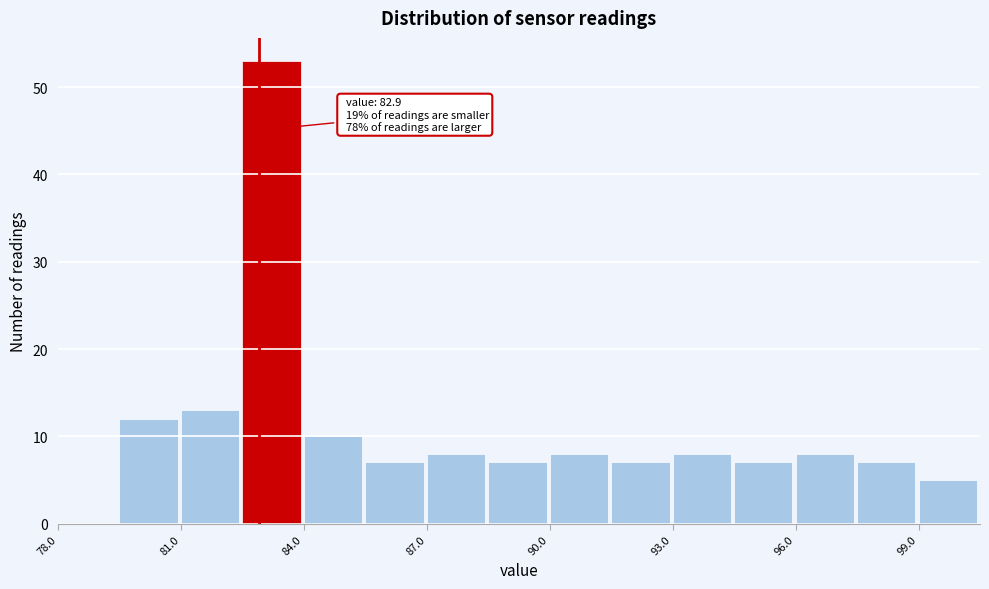

Read against the x-axis, roughly where is the centre of the tallest bar?

83.0